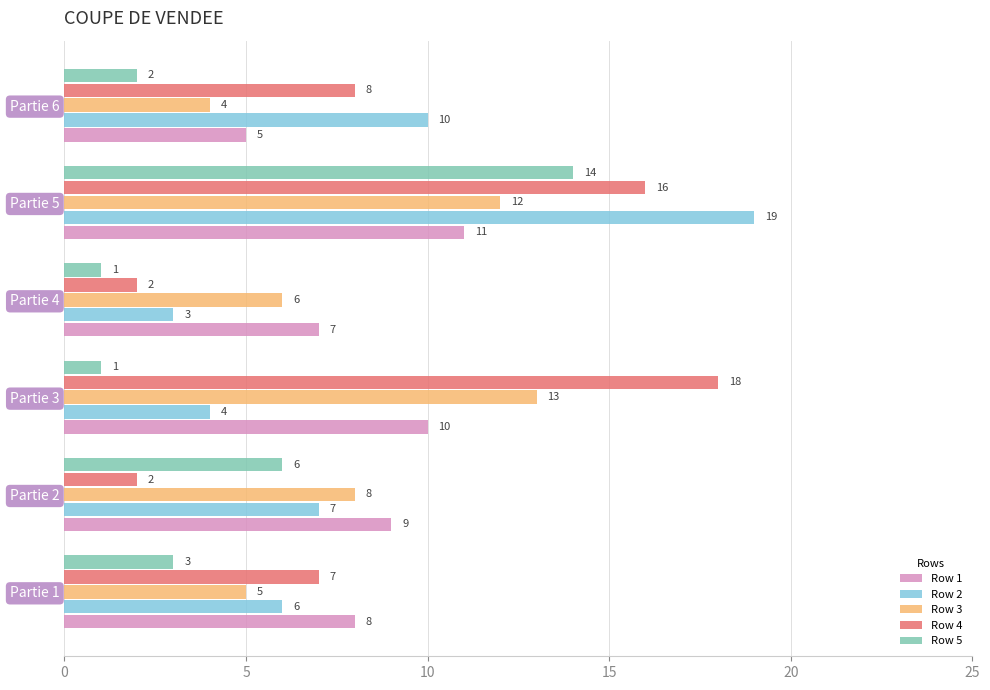

List the series in order of their peak value, highest first.

Row 2, Row 4, Row 5, Row 3, Row 1